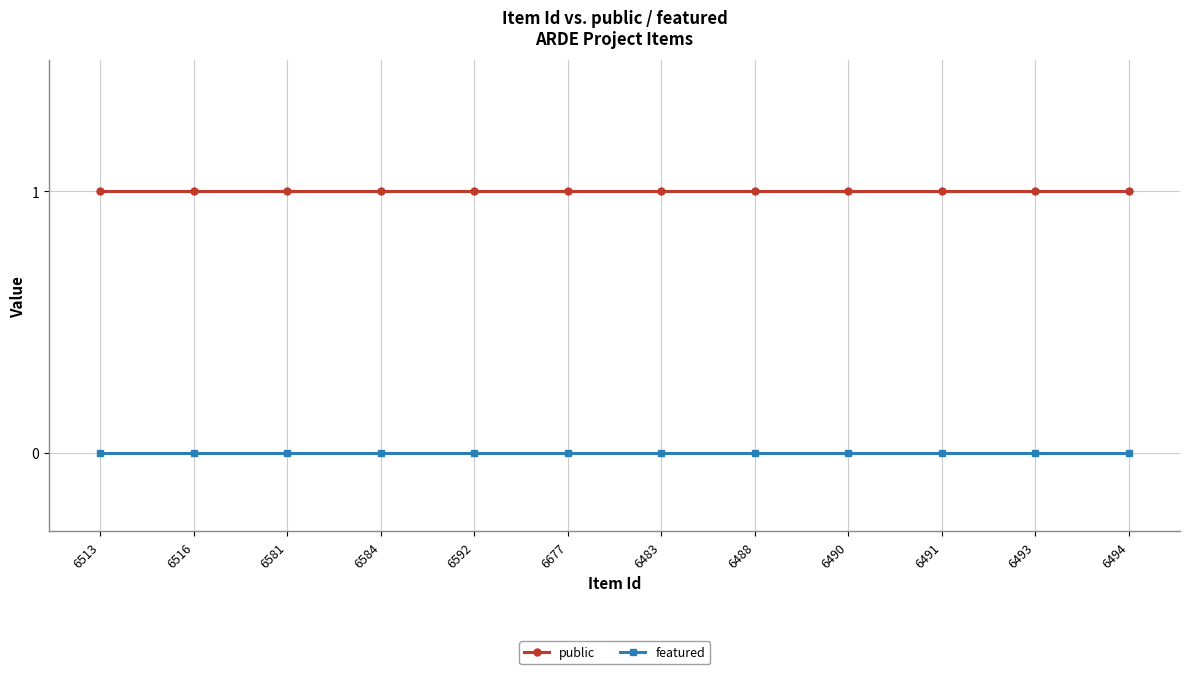

True or false: featured and public cross at least once.

False